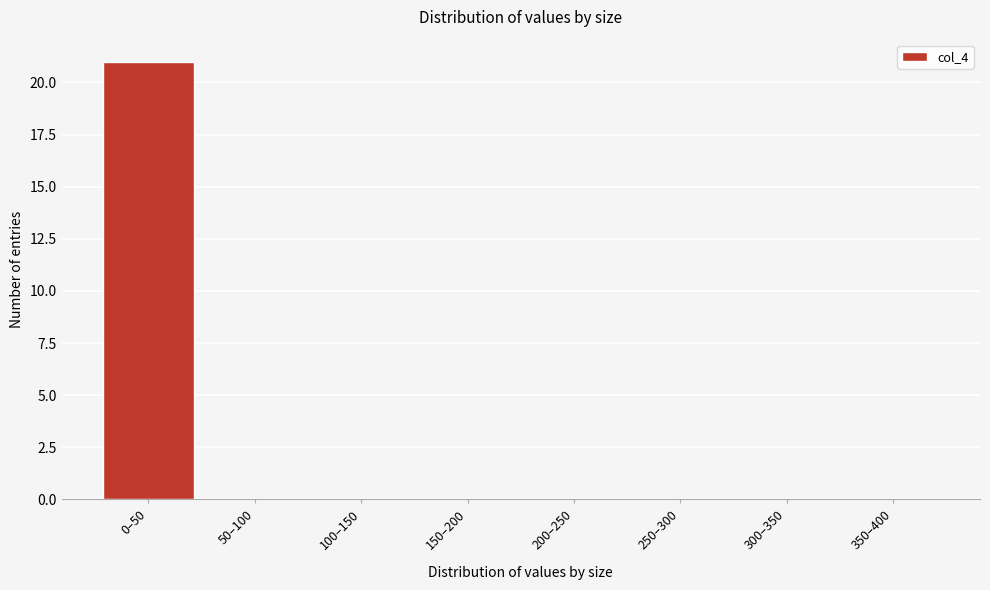

Reading right to left, what are all the values shown in this chart?

350–400=0	300–350=0	250–300=0	200–250=0	150–200=0	100–150=0	50–100=0	0–50=21